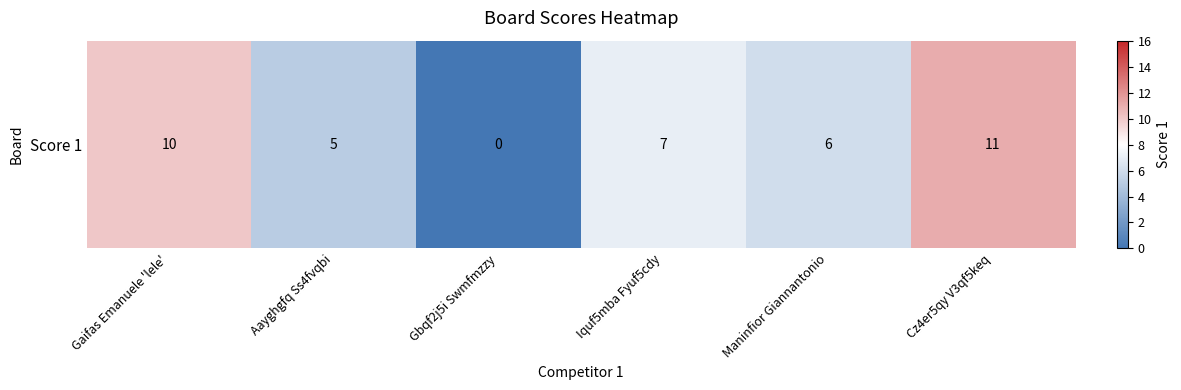

The chart shows a value of 17 at Gaifas Emanuele 'lele'. True or false?

False